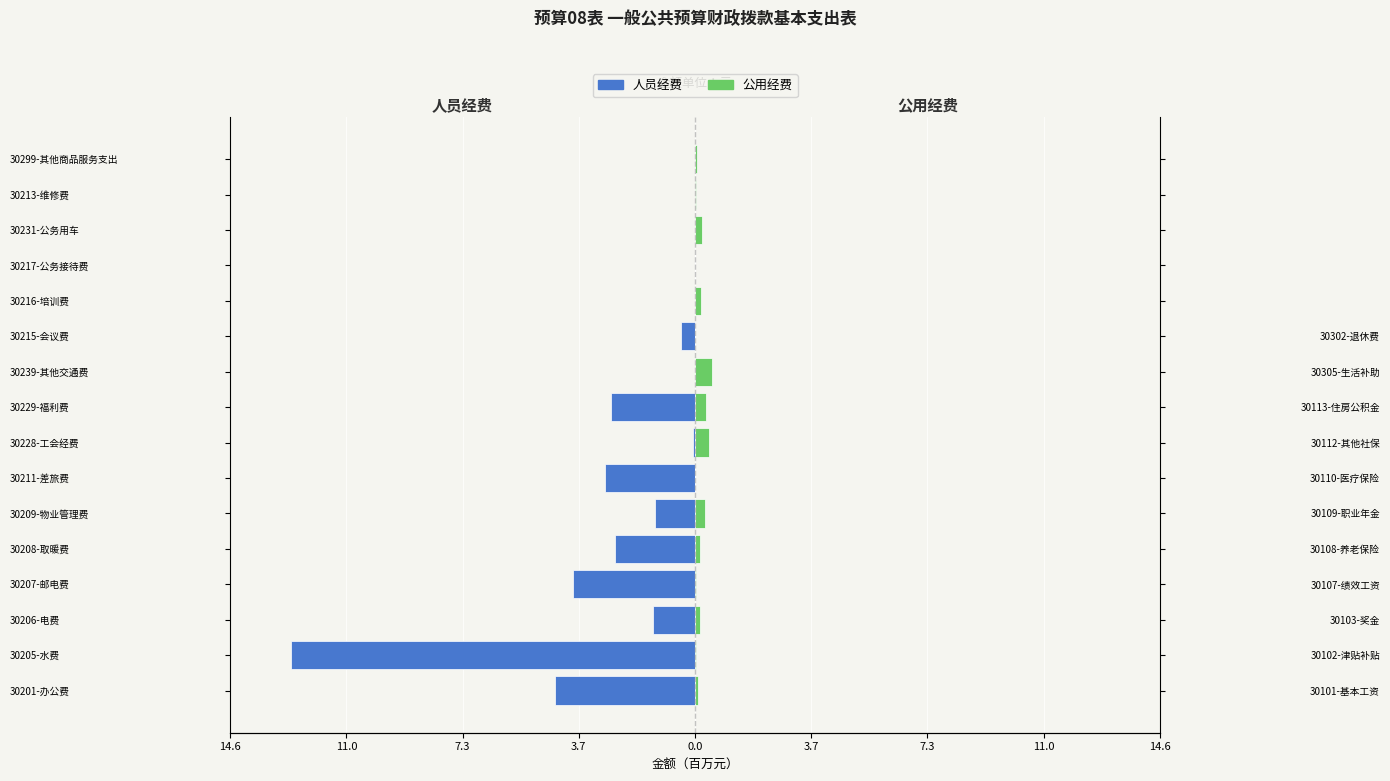

How many bars are there in each group?

2